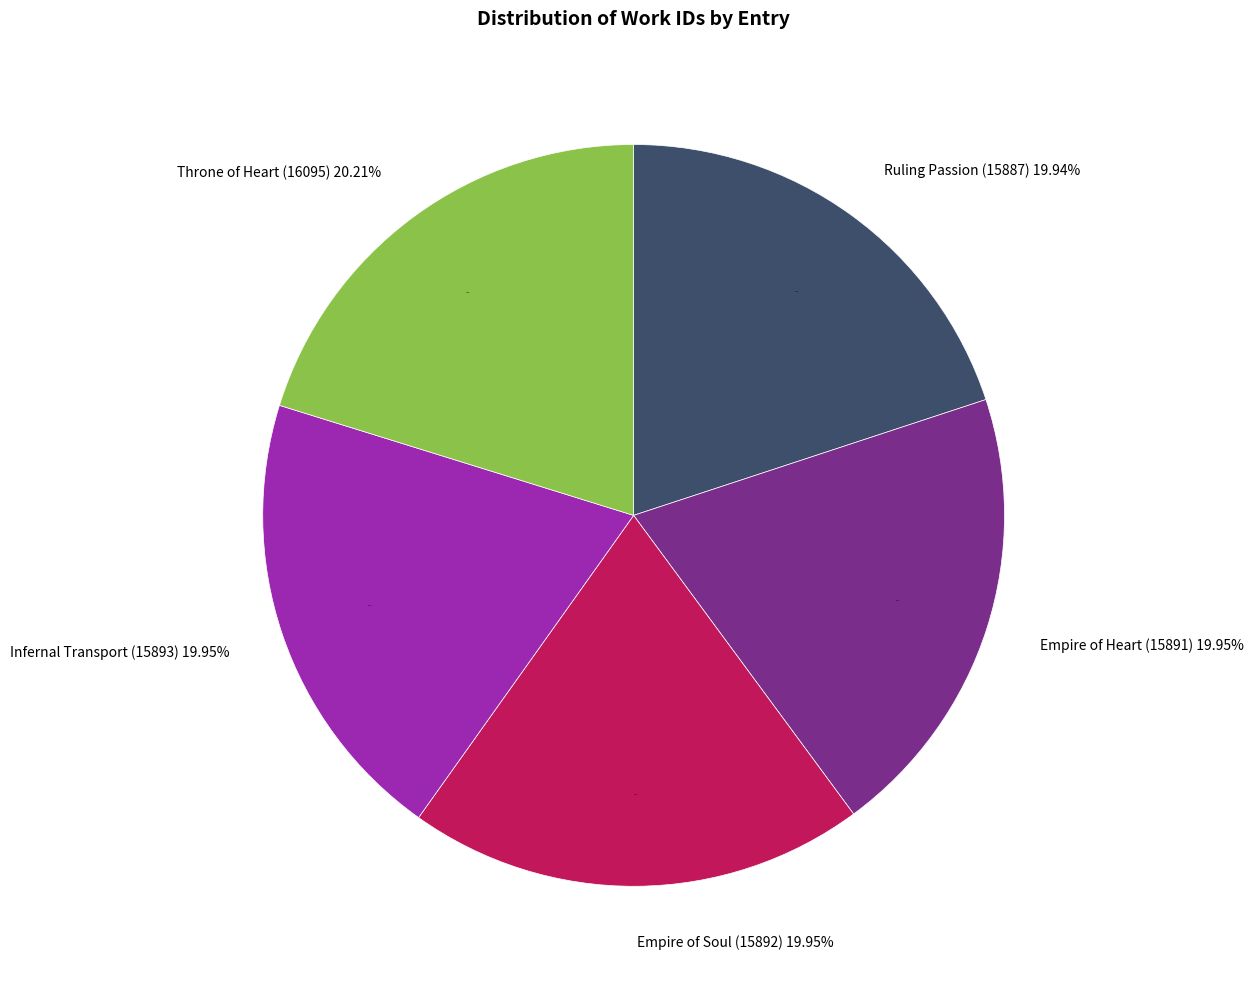

Is the sum of Throne of Heart (16095) and Empire of Heart (15891) greater than half?

No